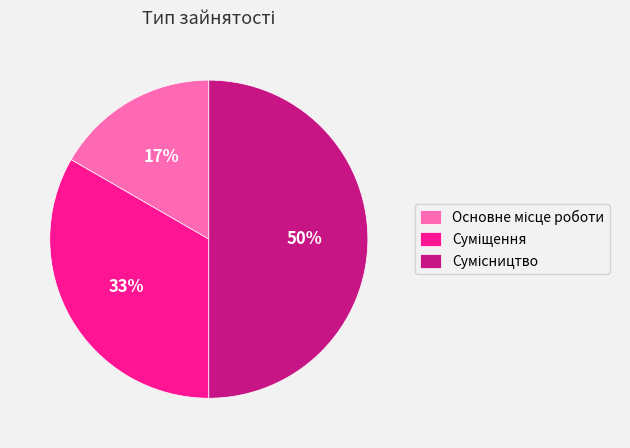

To the nearest percent, what is the difference between the largest and smallest slice percentages?

33%